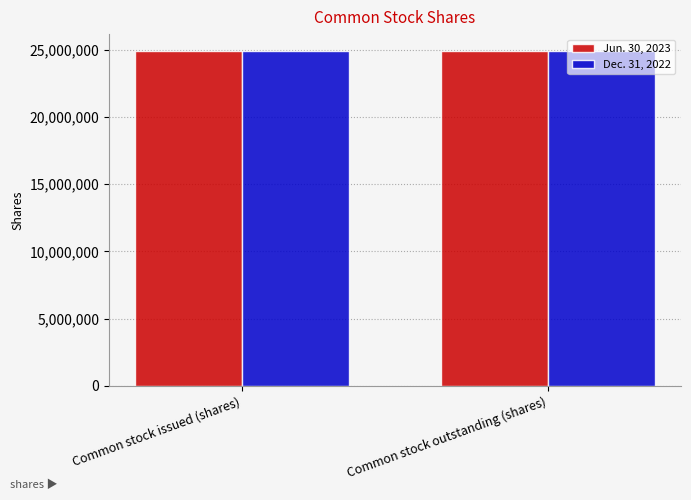

What is the label of the 1st bar from the right?

Common stock outstanding (shares)